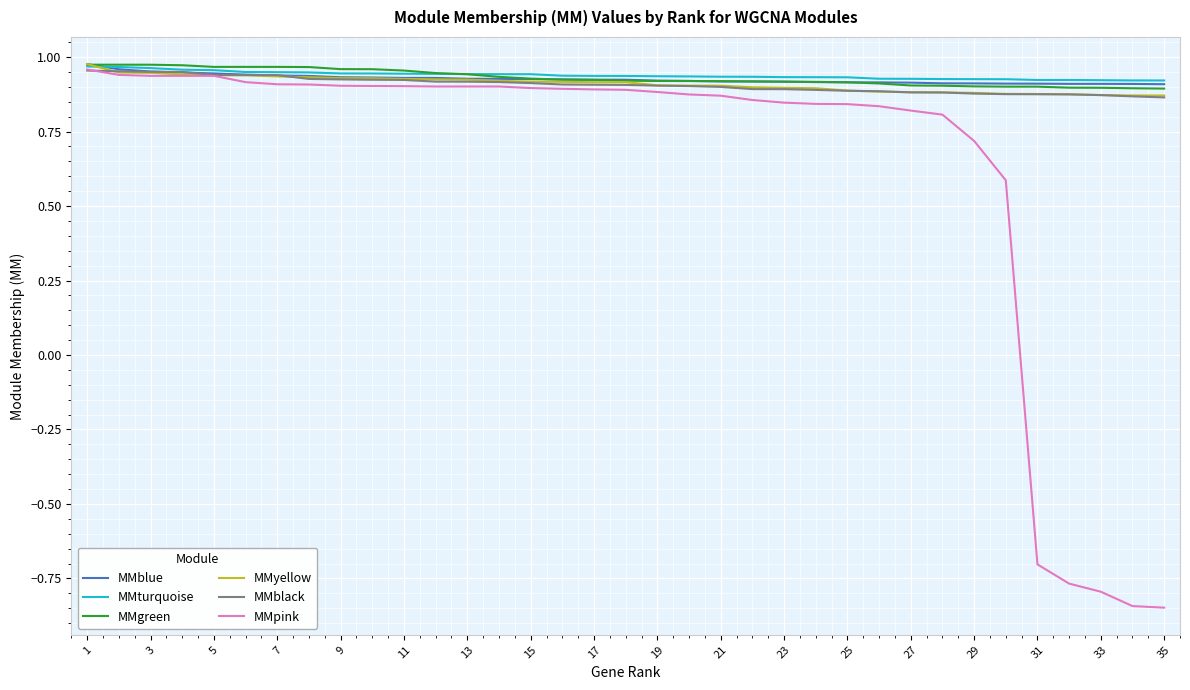

Which series has the widest spread of values?

MMpink